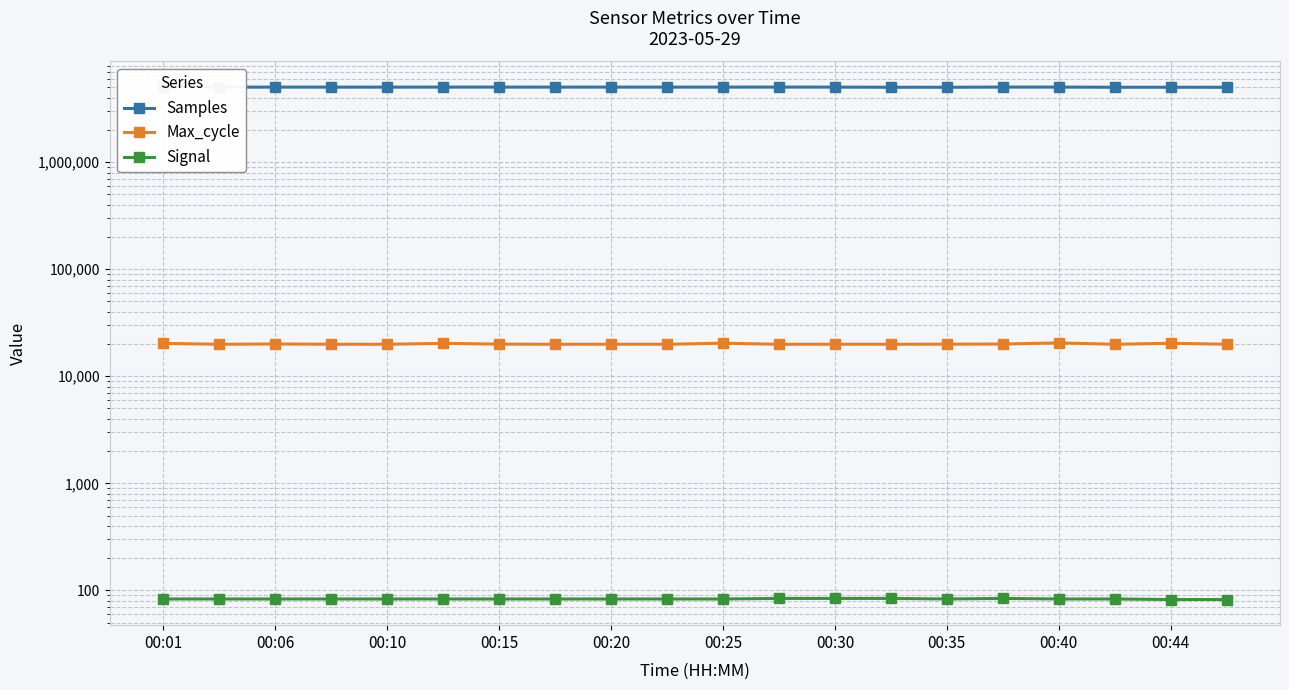

How many values in the Samples series are below 5034171?

10